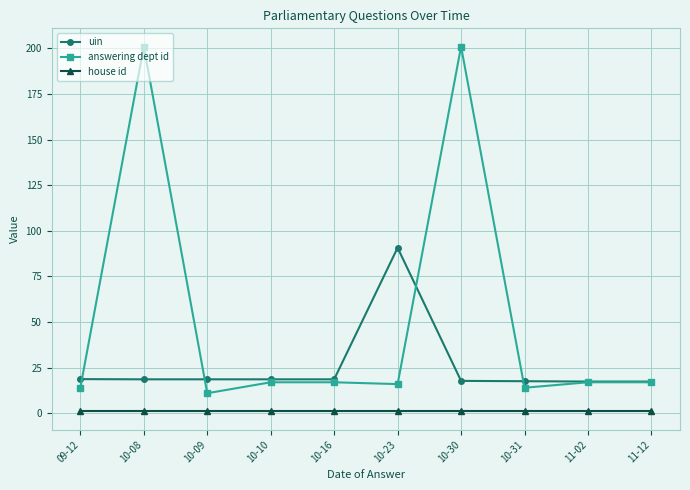

What is the maximum value shown in the chart?

201.0